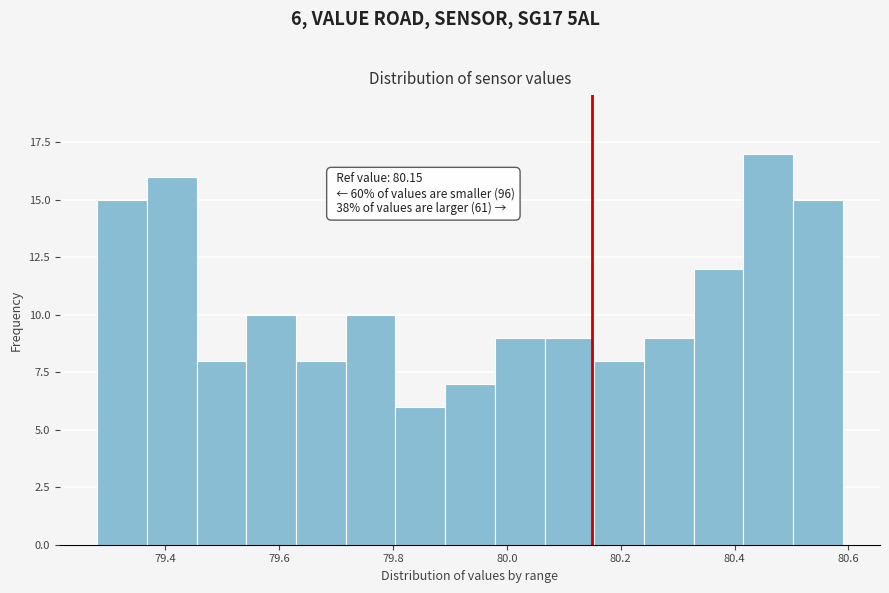

Which range on the x-axis has the tallest bar?

80.42 to 80.50